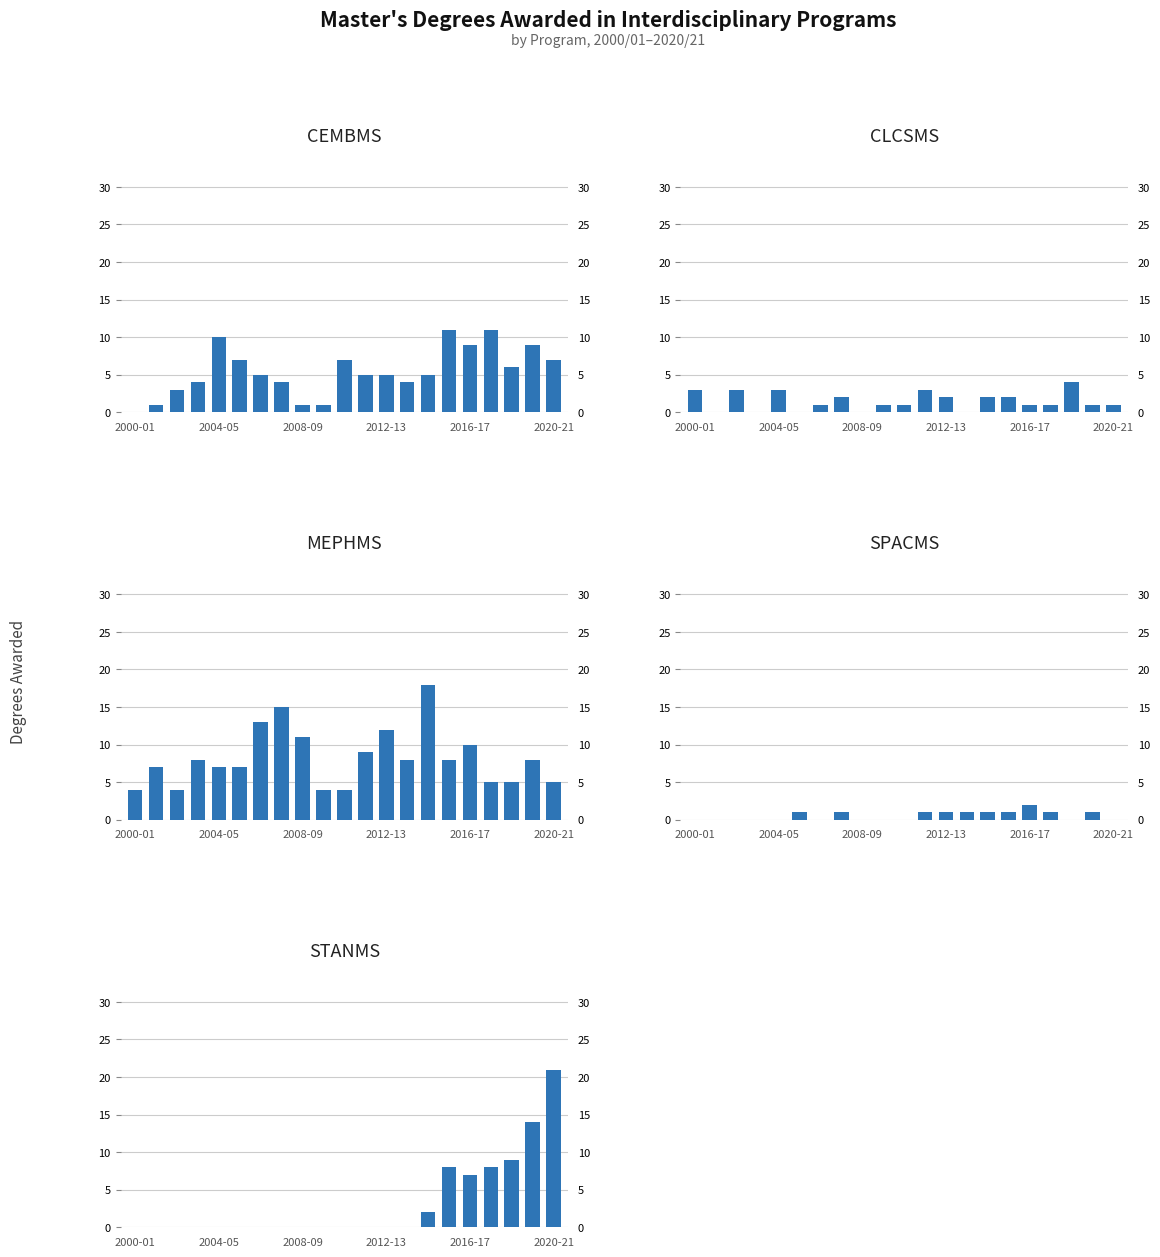

At which label does CEMBMS reach its minimum?

2000-01